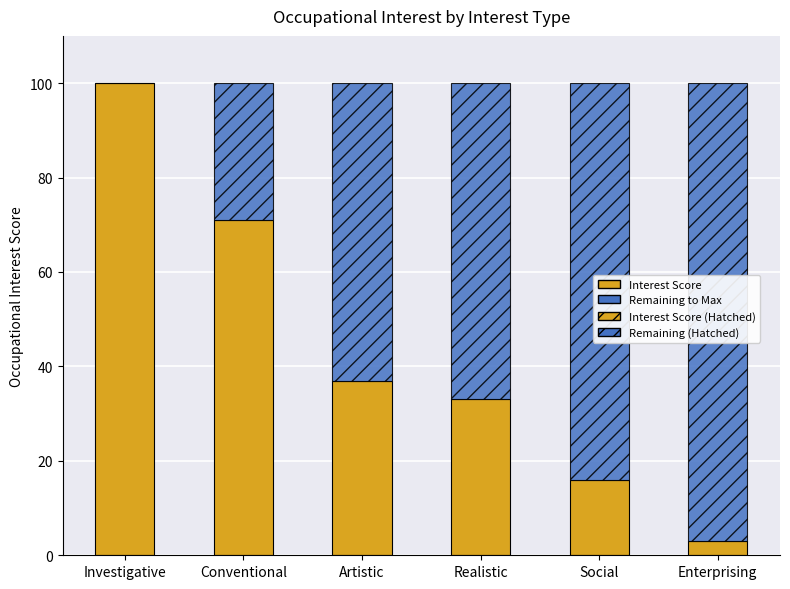

What is the total value across all series at Enterprising?

100